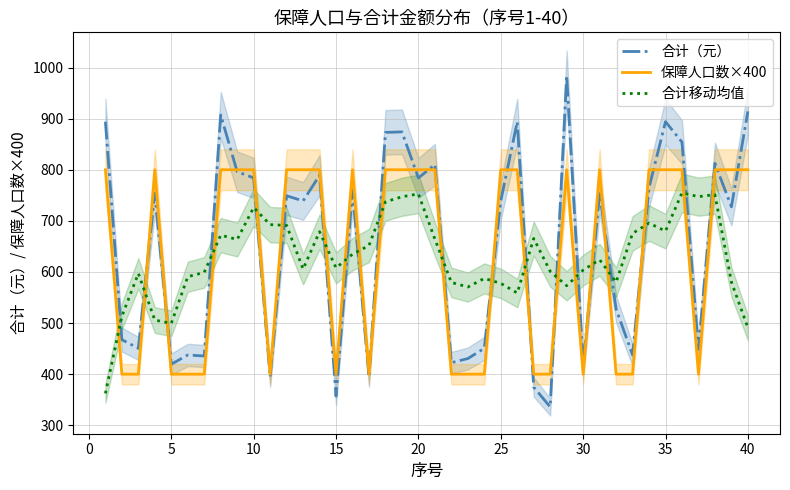

How many intersections are there between 合计移动均值 and 合计（元）?

20